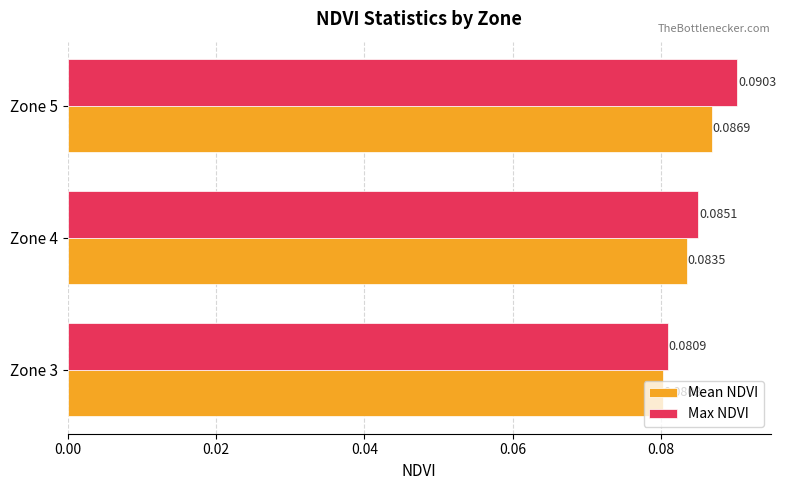

How many Max NDVI values are between 0 and 1?

3